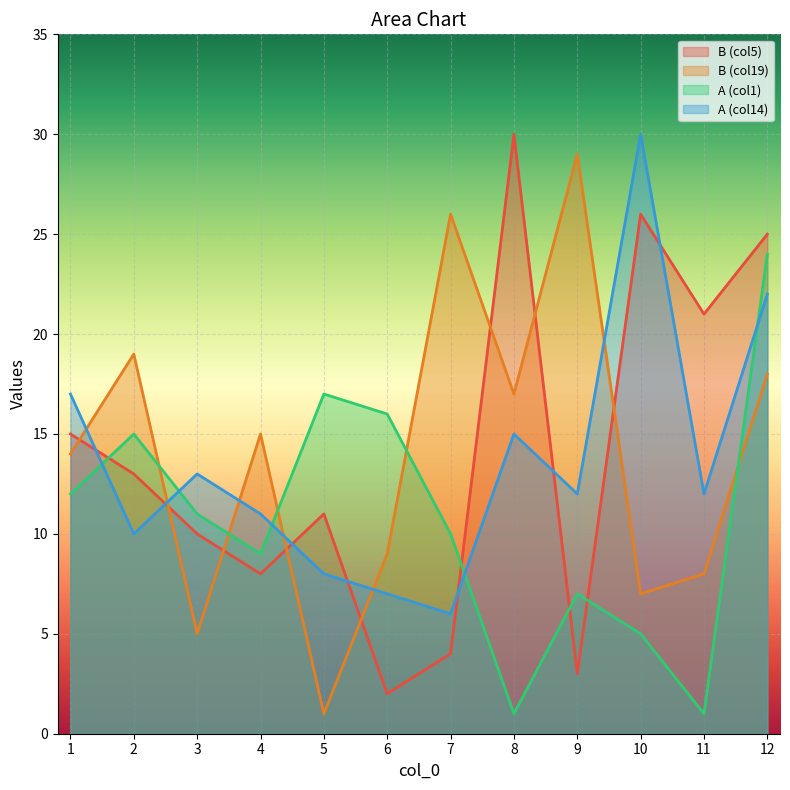

Is it true that A_col14 equals 10 at 2?

True